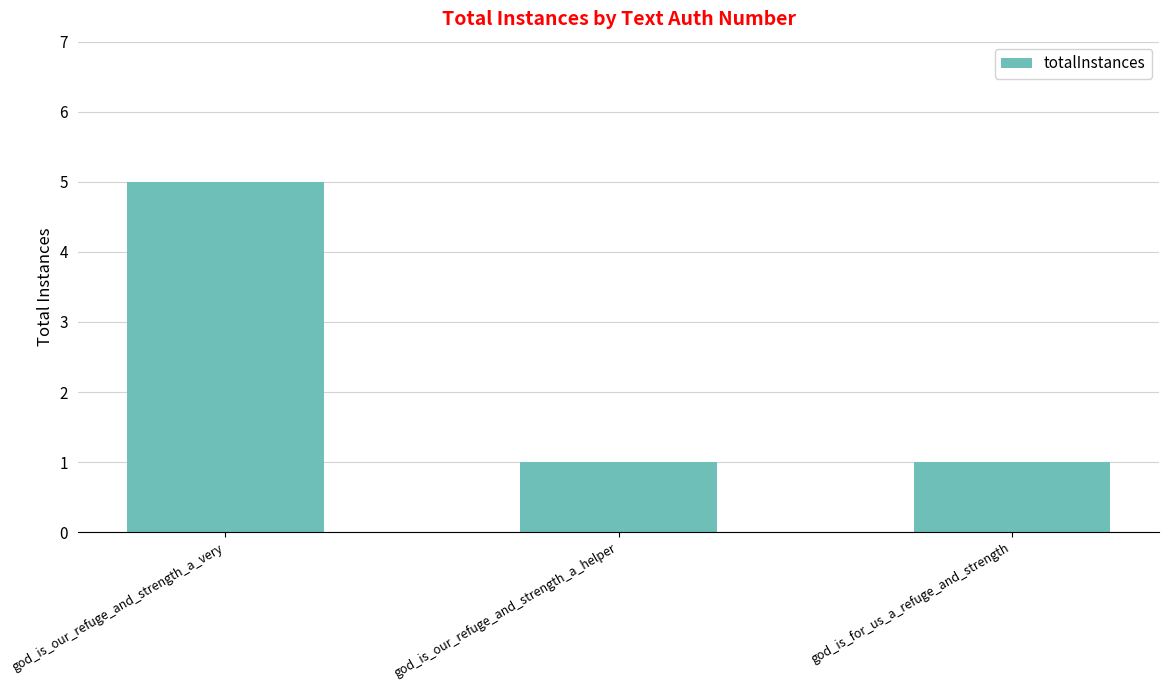

What is the difference between the values at god_is_our_refuge_and_strength_a_helper and god_is_our_refuge_and_strength_a_very?

4